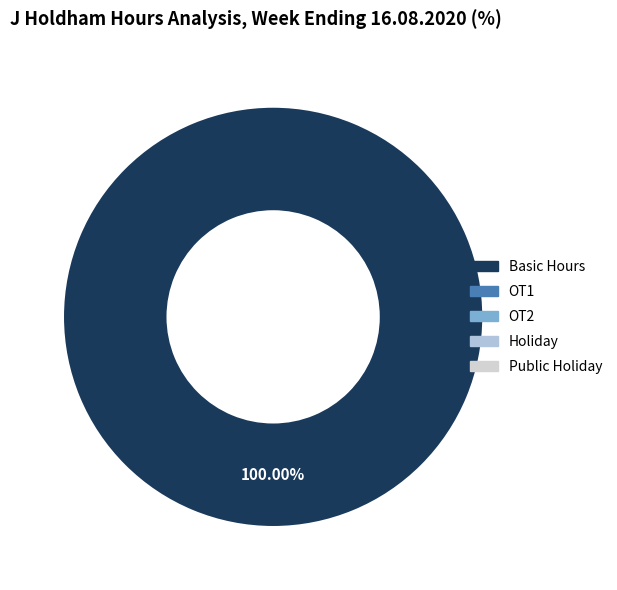

Does any single category account for the majority?

Yes